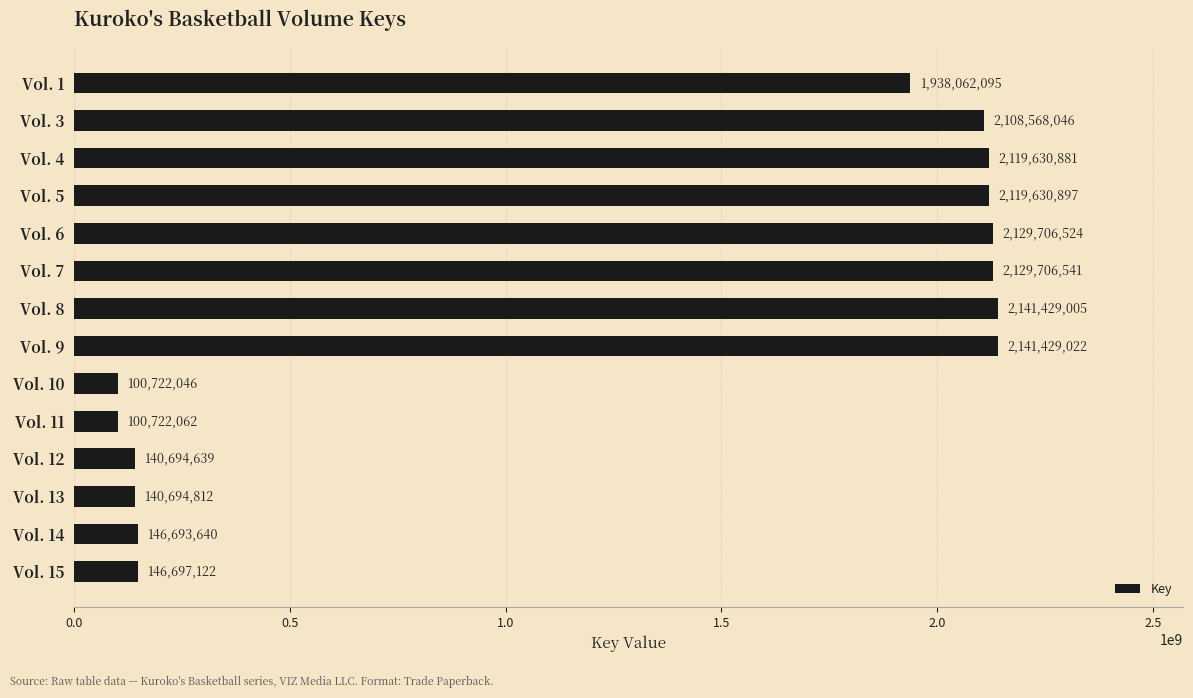

How many data points does each series have?

14